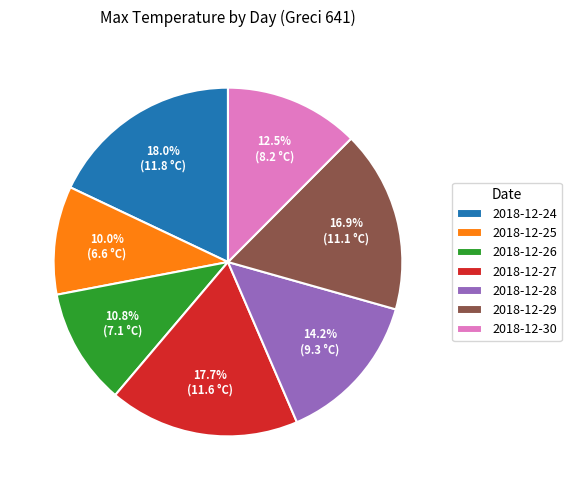

How many slices are in this pie chart?

7